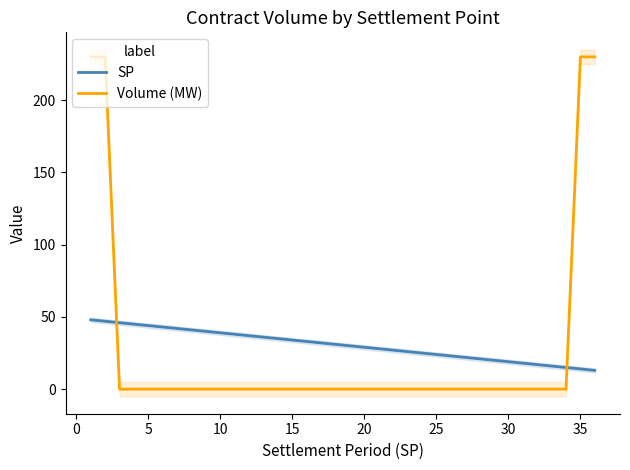

What is the maximum value shown in the chart?

230